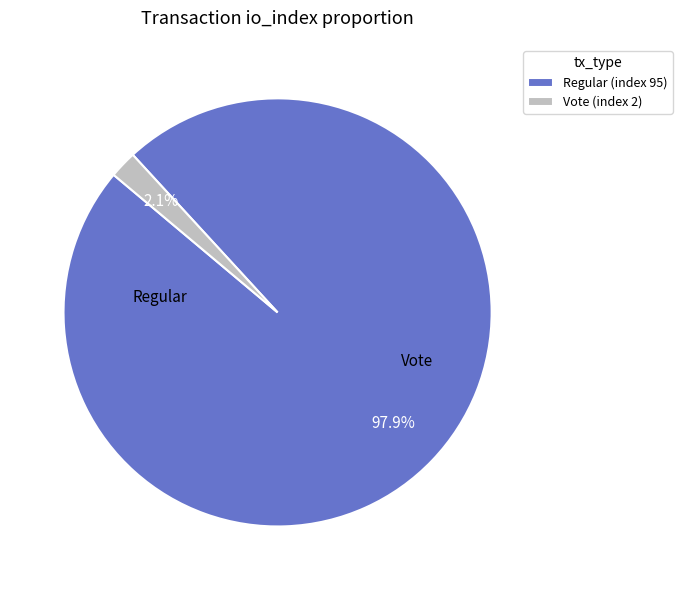

To the nearest percent, what is the difference between the Regular (index 95) and Vote (index 2) slice percentages?

96%